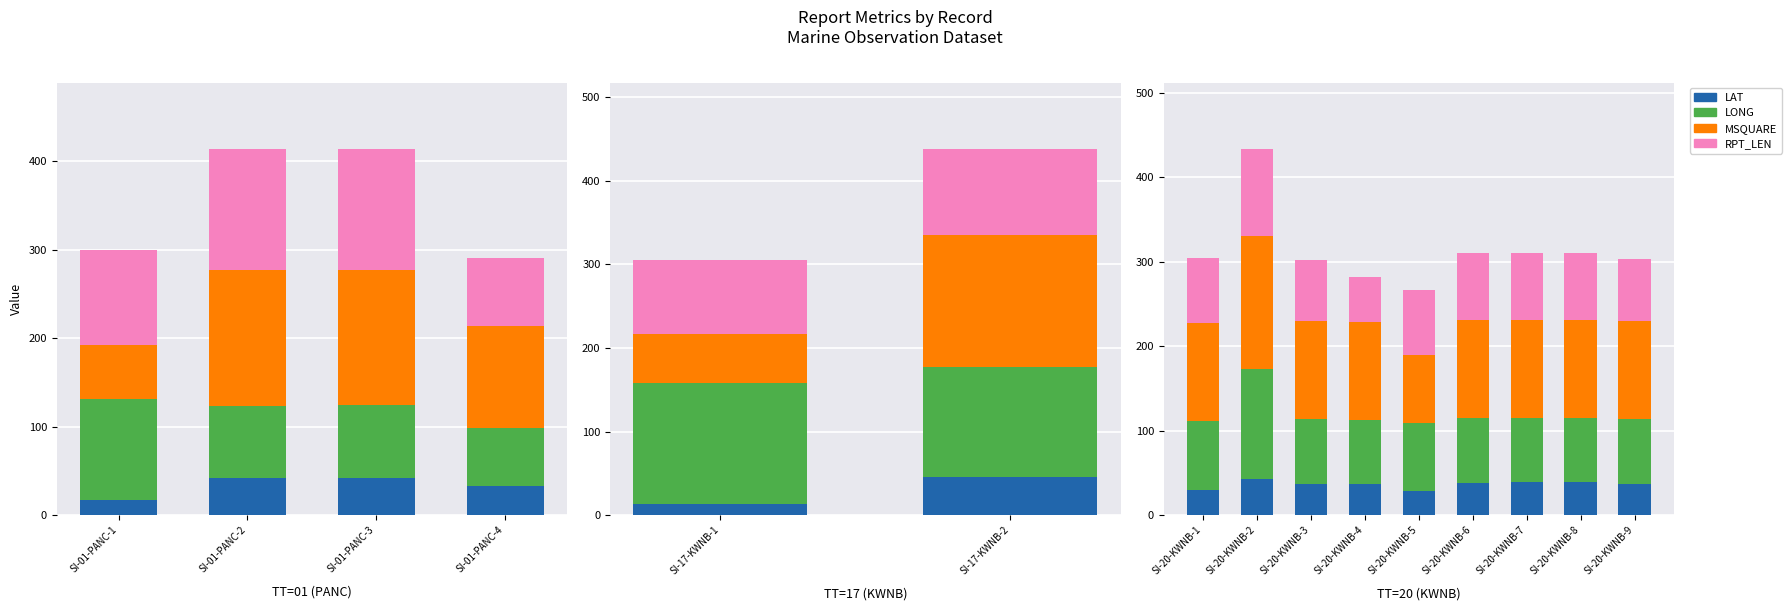

How many data points does each series have?

9